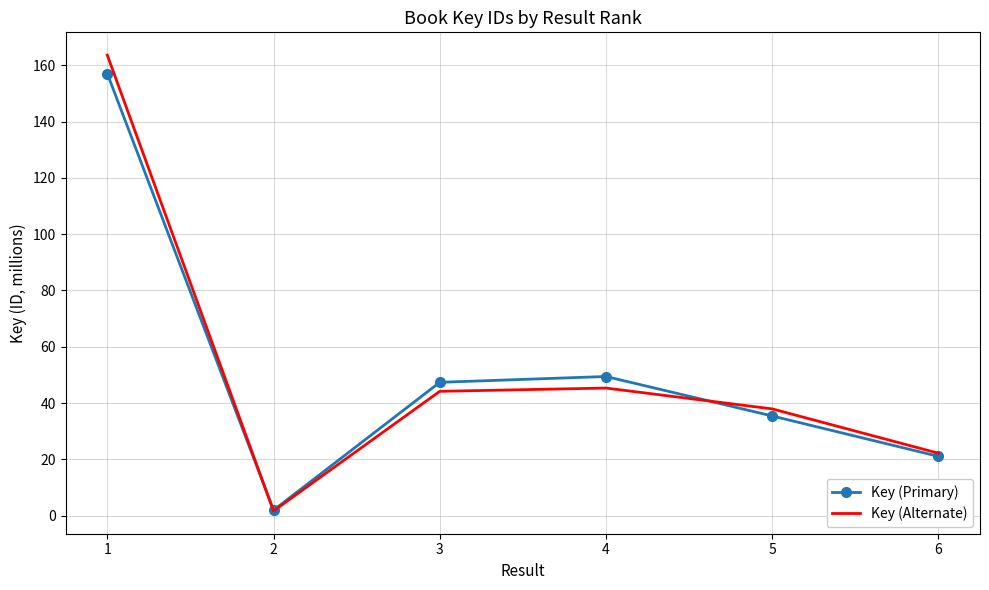

Is the value of Key (Alternate) at 1 greater than the value of Key (Primary) at 4?

Yes